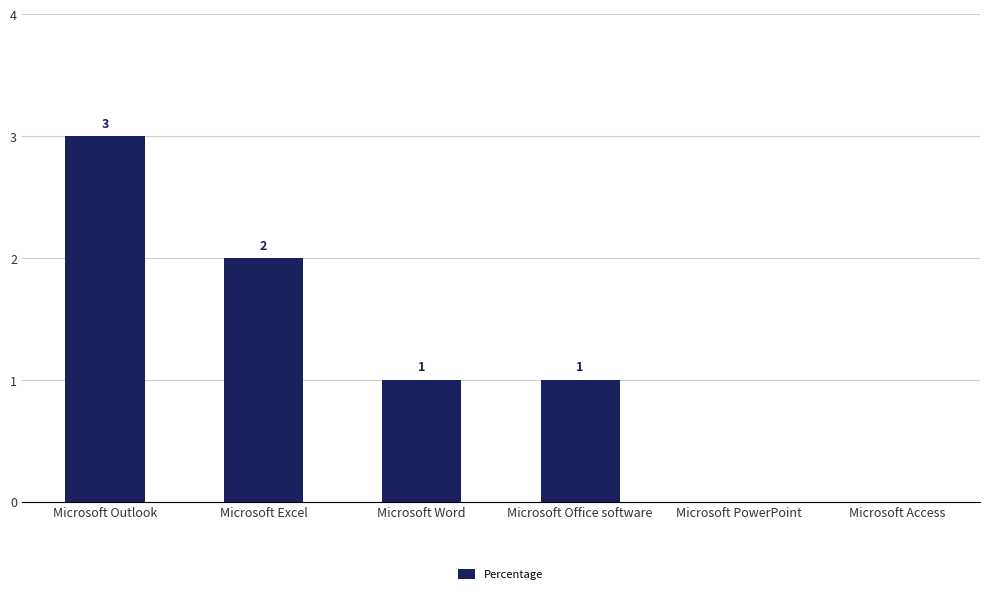

Reading left to right, what are all the values shown in this chart?

3	2	1	1	0	0